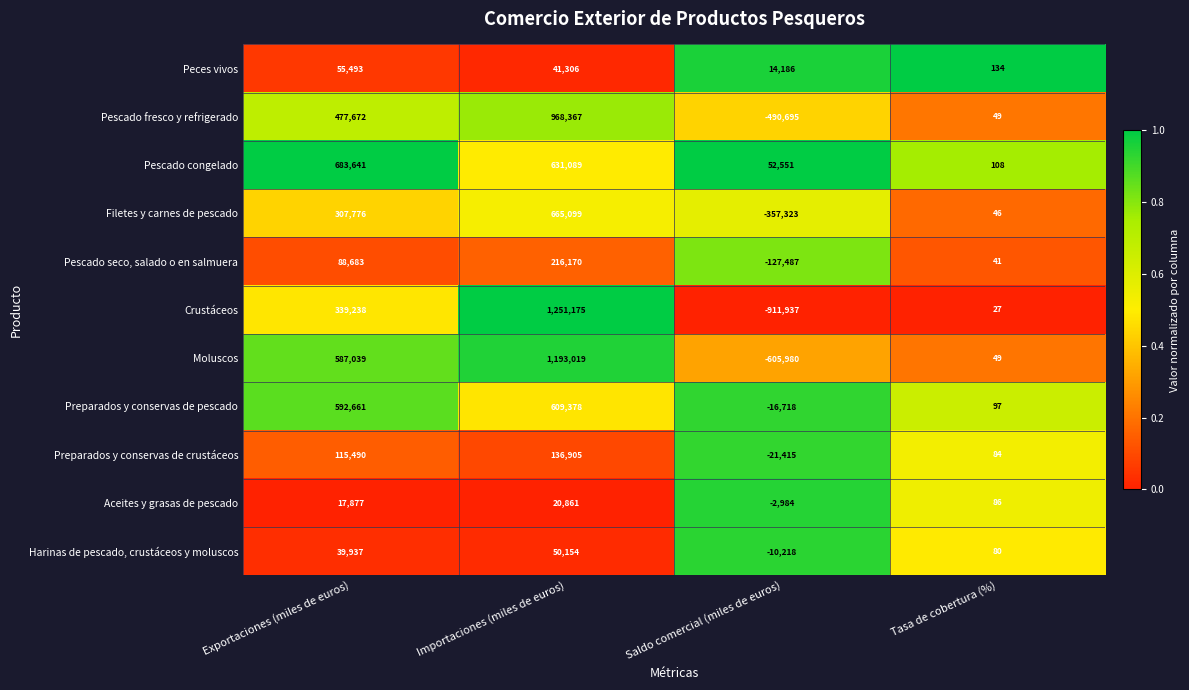

The value of Preparados y conservas de crustáceos at Tasa de cobertura (%) is 26. True or false?

False